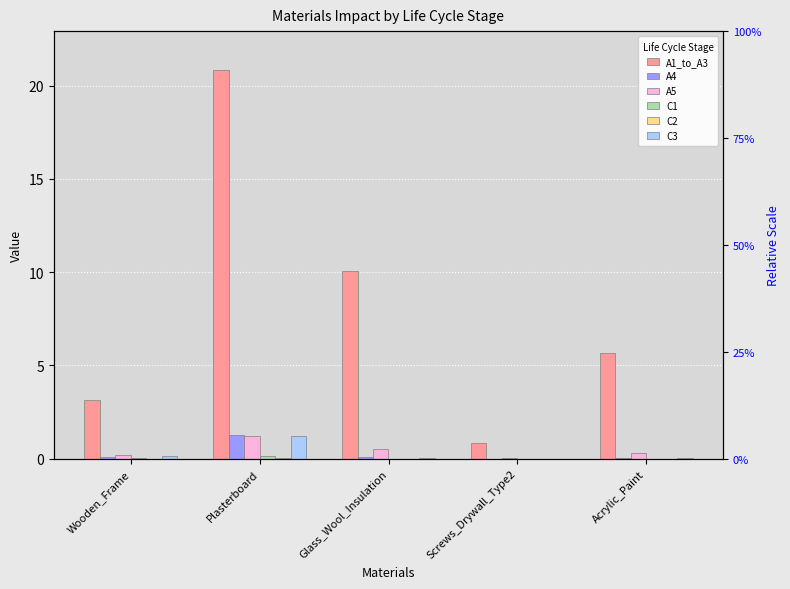

What is the spread (max minus min) of values at Plasterboard?

20.8